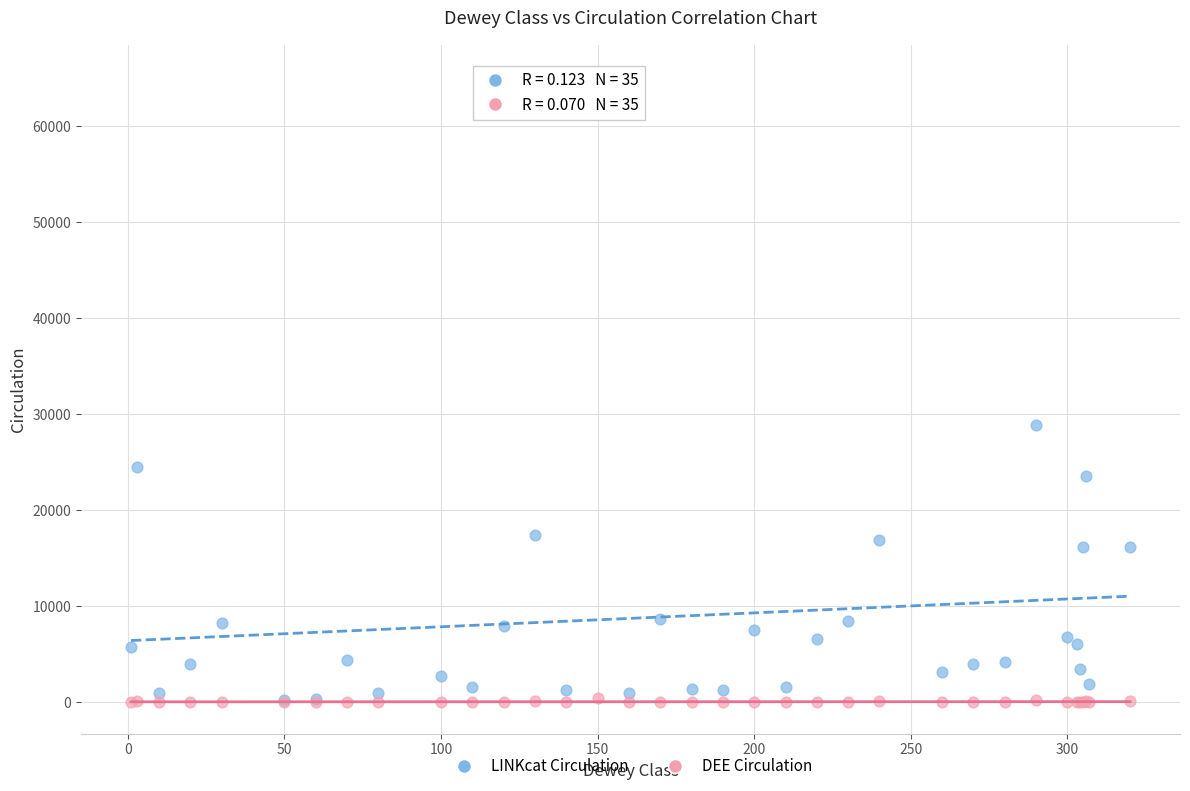

Which series has the widest spread of Y values?

LINKcat Circulation